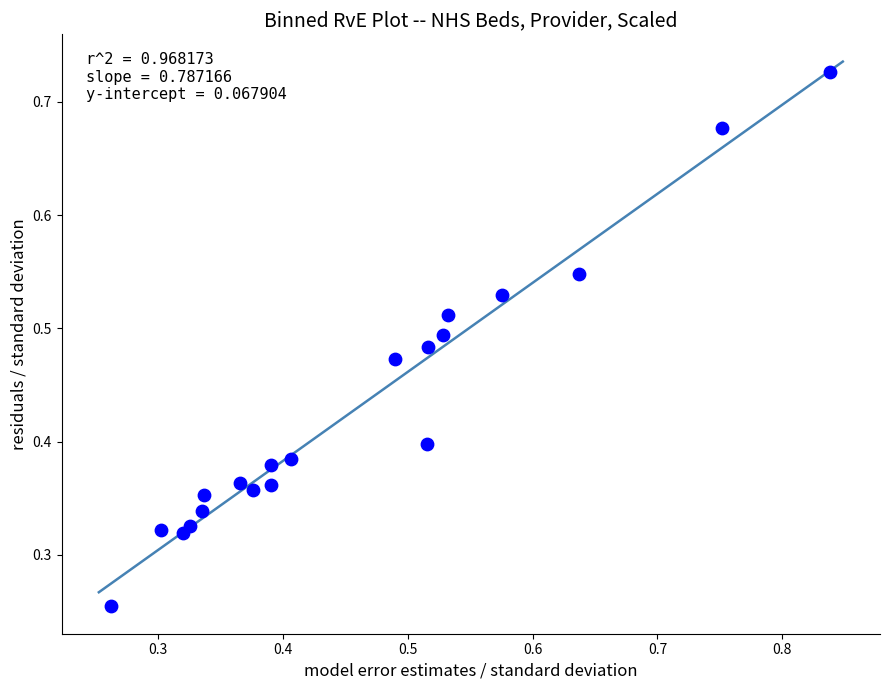

What is the range of X values (max minus min)?

0.6